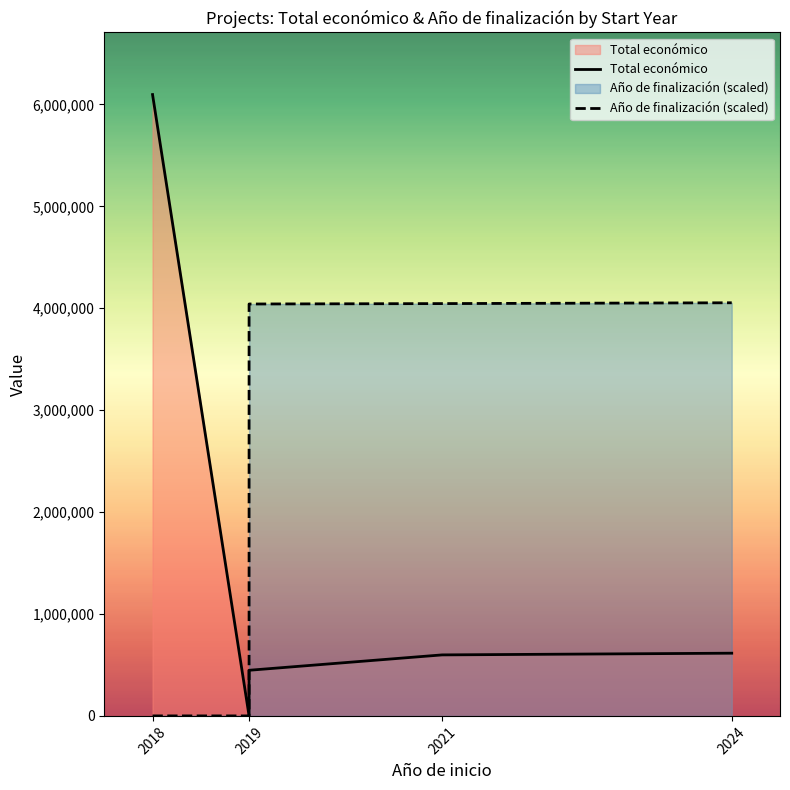

Which series has the largest range (max minus min)?

Total económico